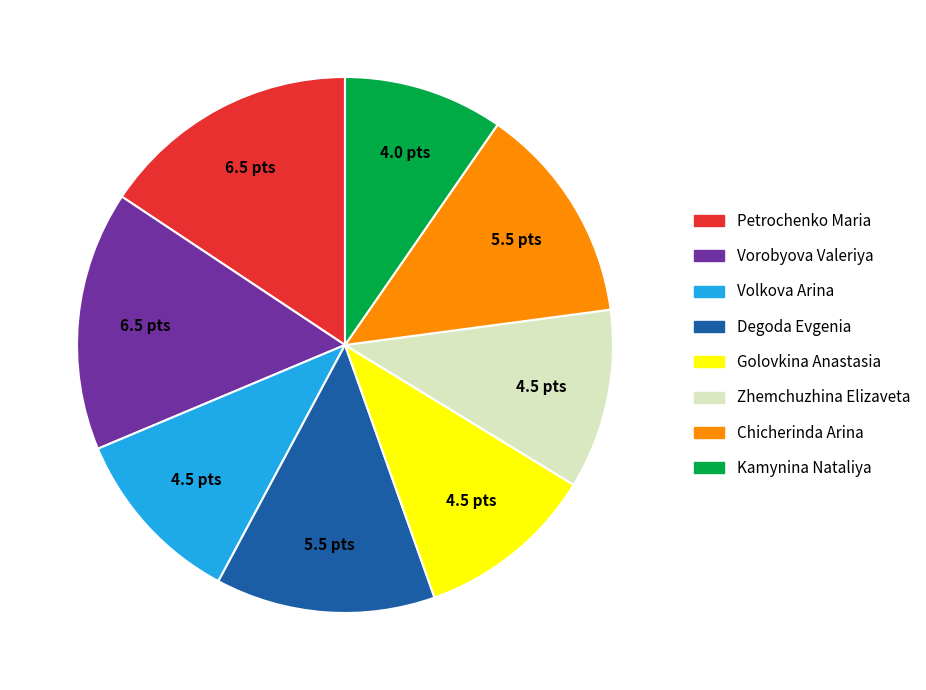

Count the number of slices in the pie.

8